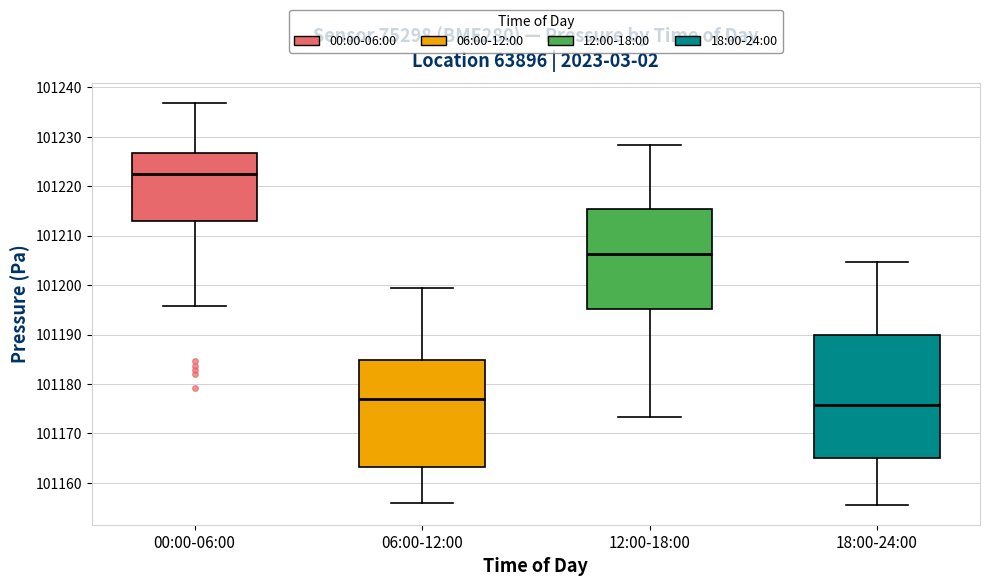

Where does the lower whisker of the box for 12:00-18:00 end on the y-axis? The values are not printed on the chart, so give them approximately, as read against the axis.

101173